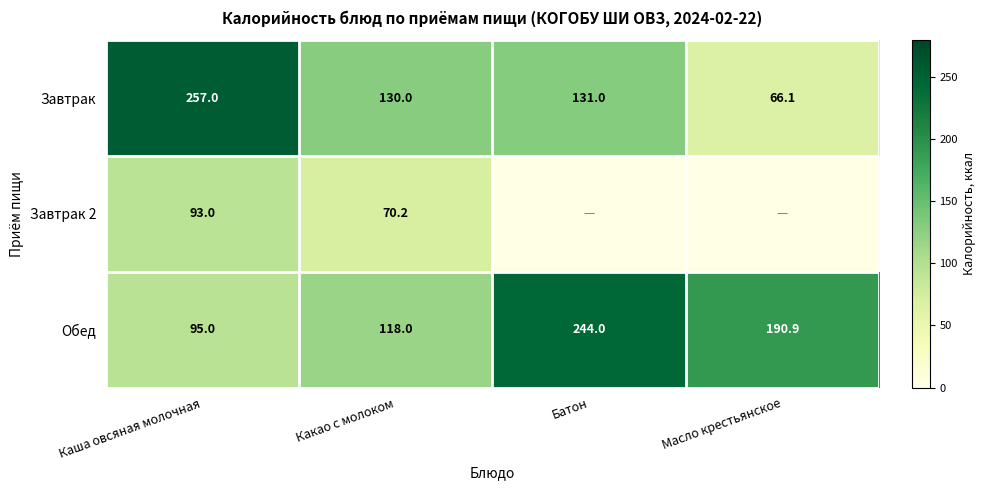

Which series changed the most between Каша овсяная молочная and Какао с молоком?

Завтрак